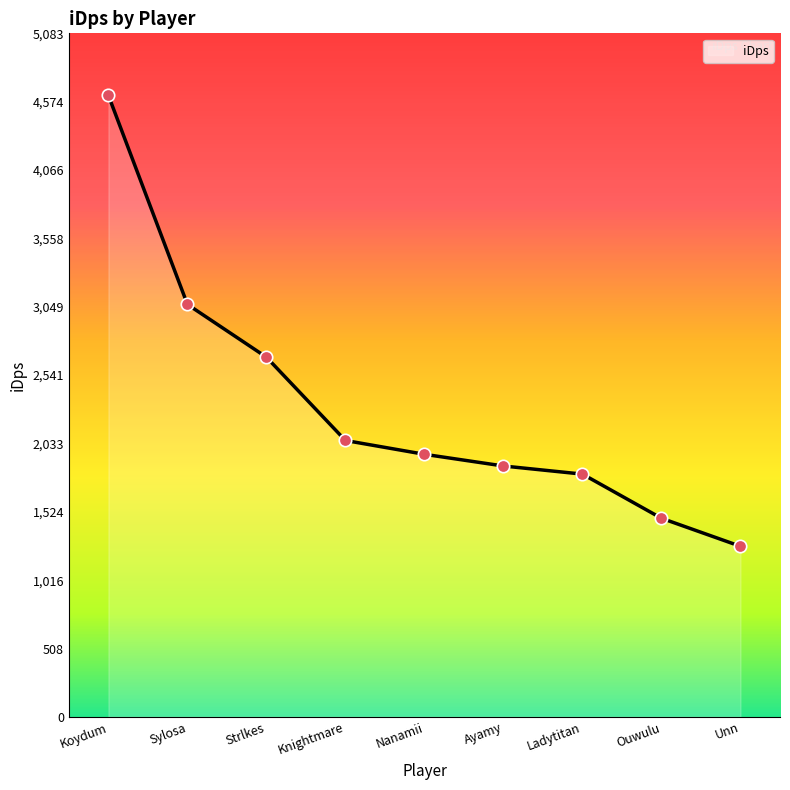

Between Sylosa and Knightmare, which is larger?

Sylosa